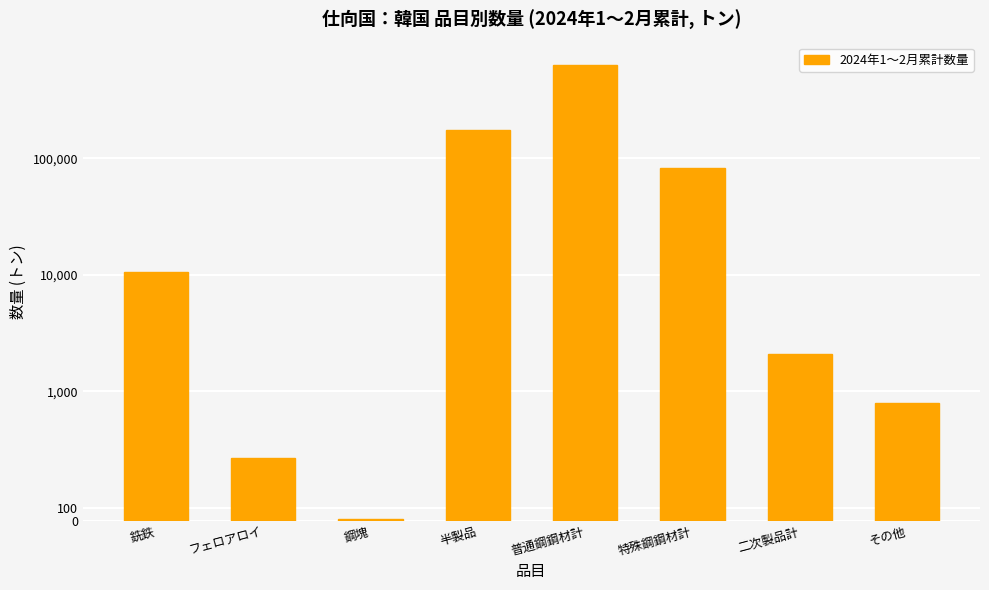

Count the number of data series in this chart.

1